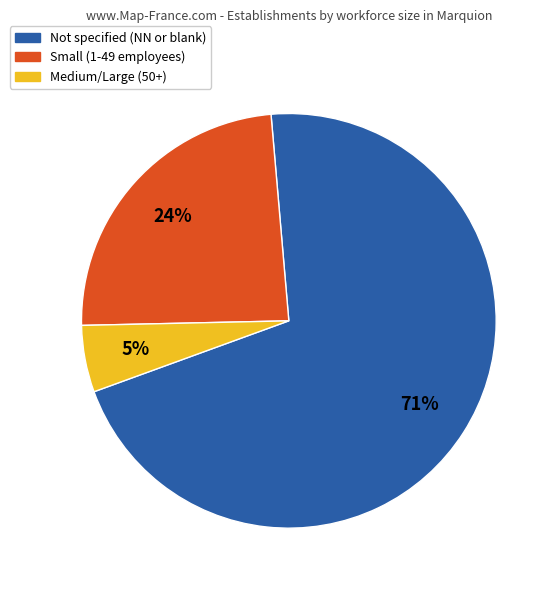

To the nearest percent, what is the average slice percentage?

33%